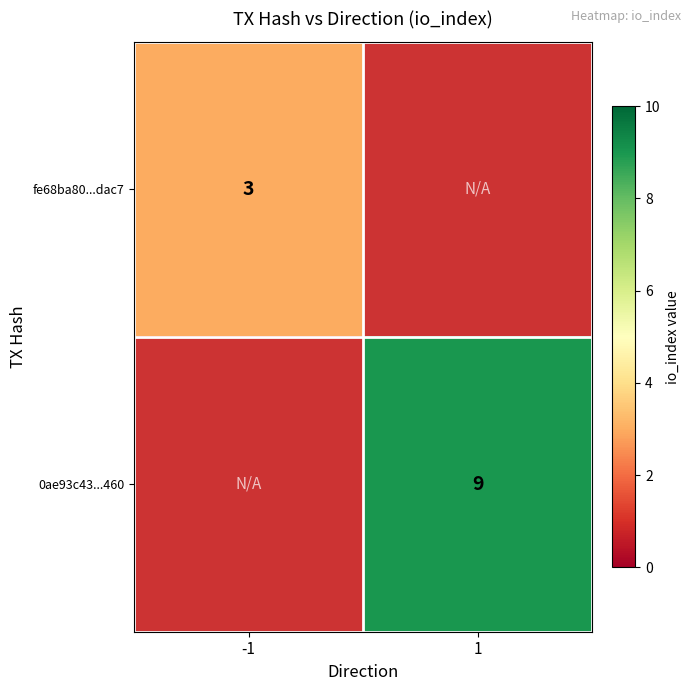

Which label corresponds to the largest value in the chart?

1